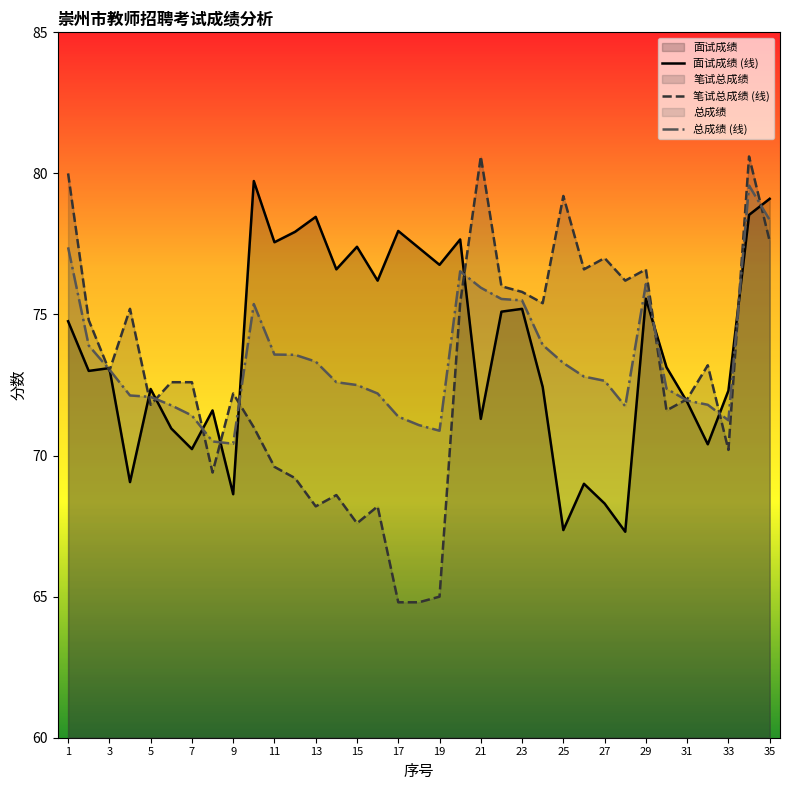

True or false: 总成绩 (线) has a value of 113.2 at 35.

False